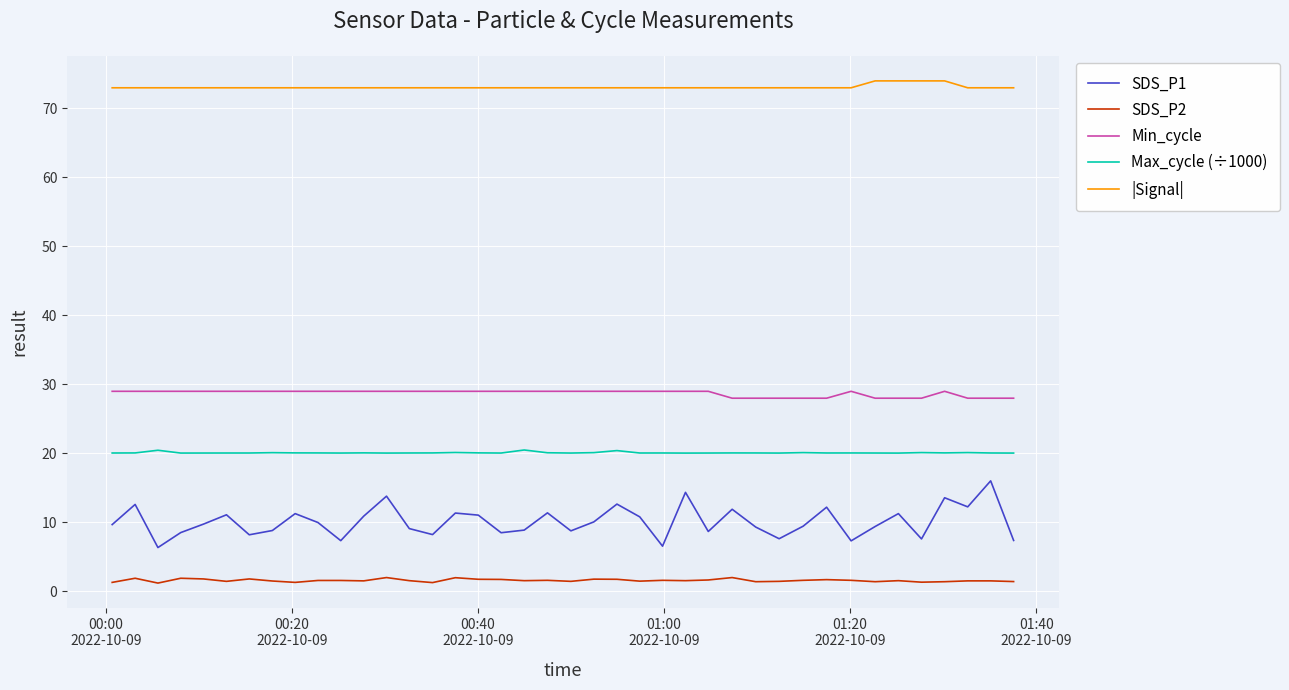

List the series in order of their peak value, highest first.

|Signal|, Min_cycle, Max_cycle (÷1000), SDS_P1, SDS_P2